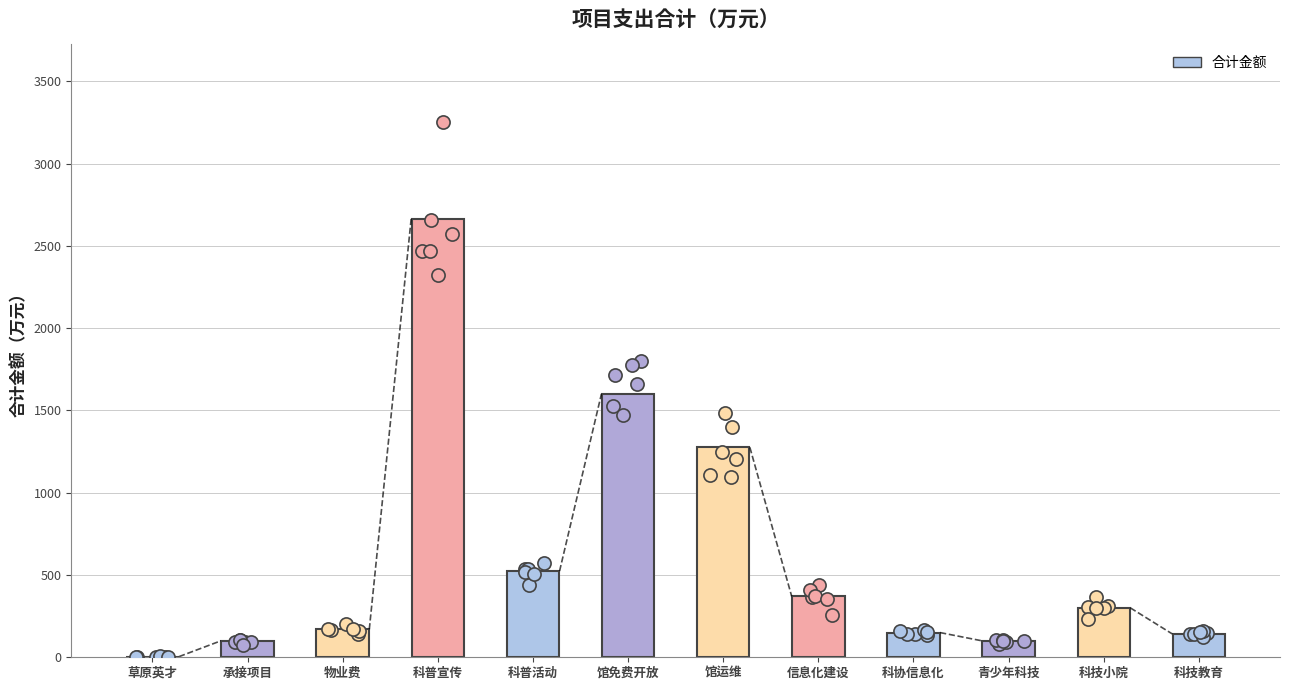

What is the change in value from 科普活动 to 青少年科技?

-424.0